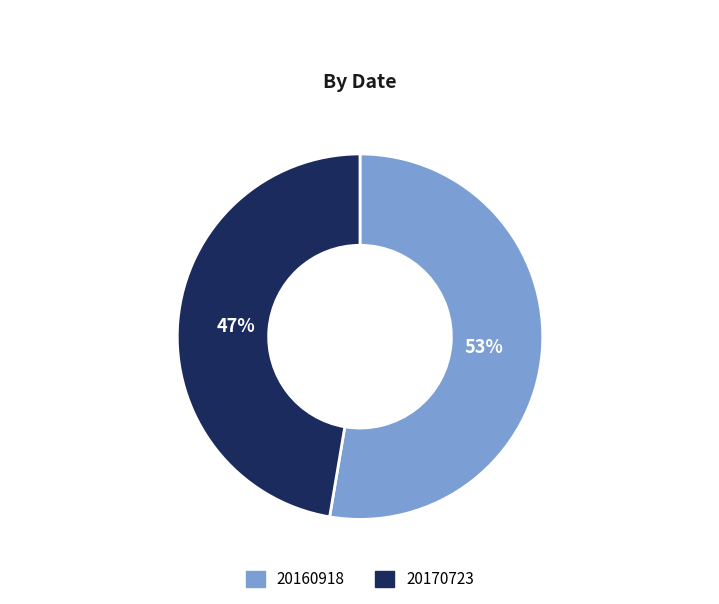

Count the number of slices in the pie.

2